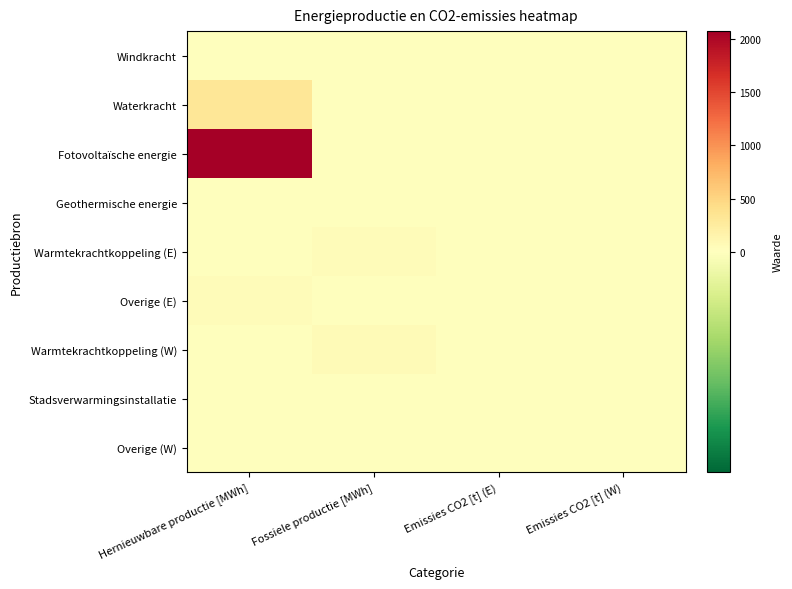

How many series are shown in this chart?

9